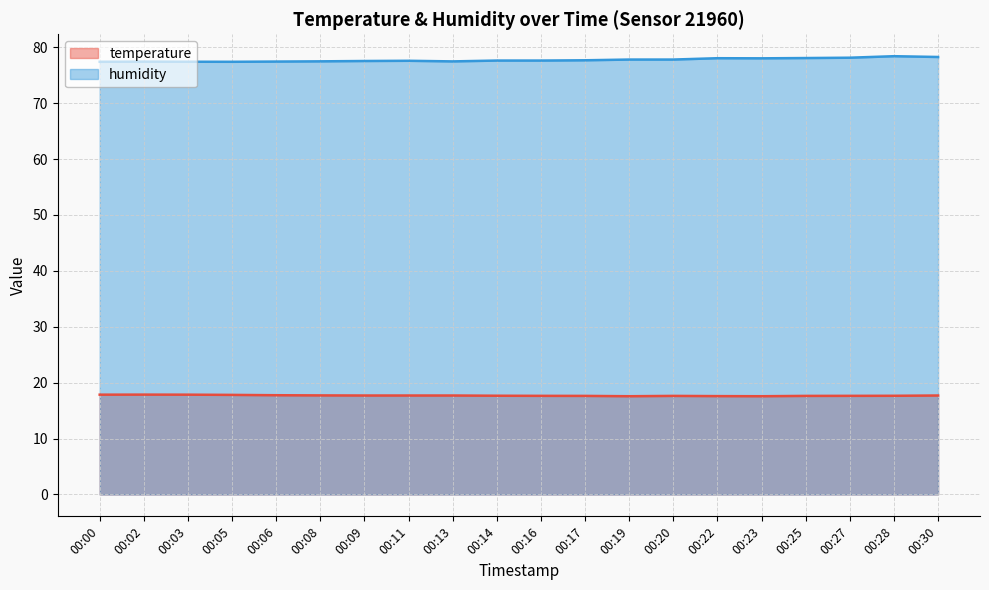

True or false: humidity (line) has a value of 77.7 at 00:17.

True